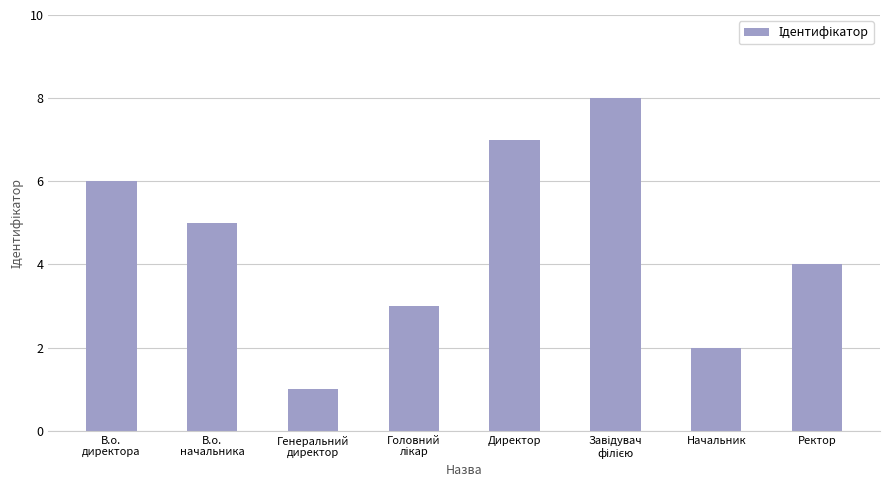

The value at В.о.
начальника is 3. True or false?

False